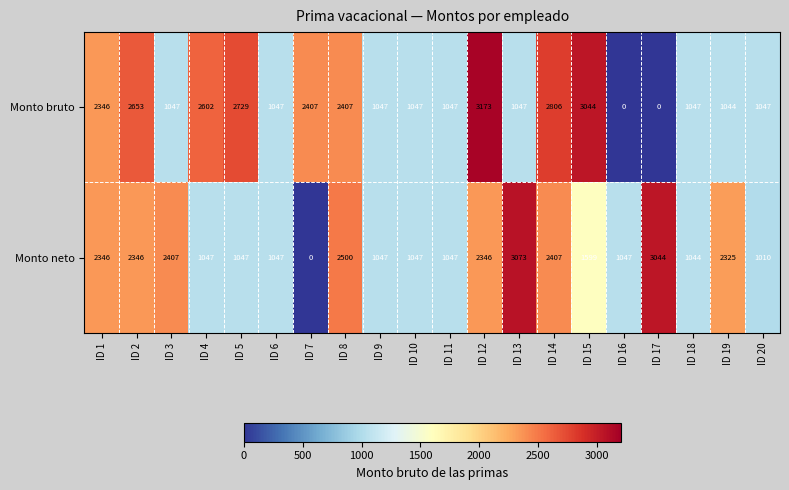

Between ID 5 and ID 13, which series saw the biggest shift?

Monto neto